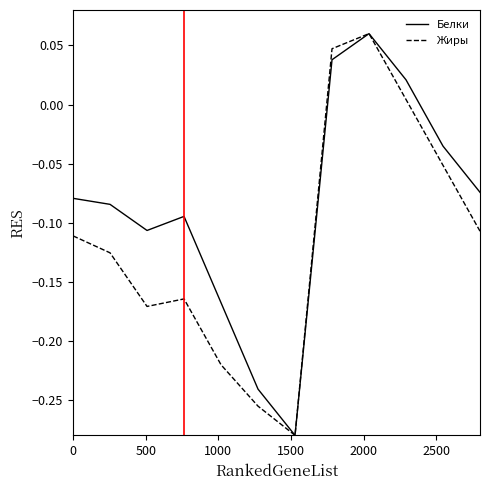

Which series has the largest total across all categories?

Белки